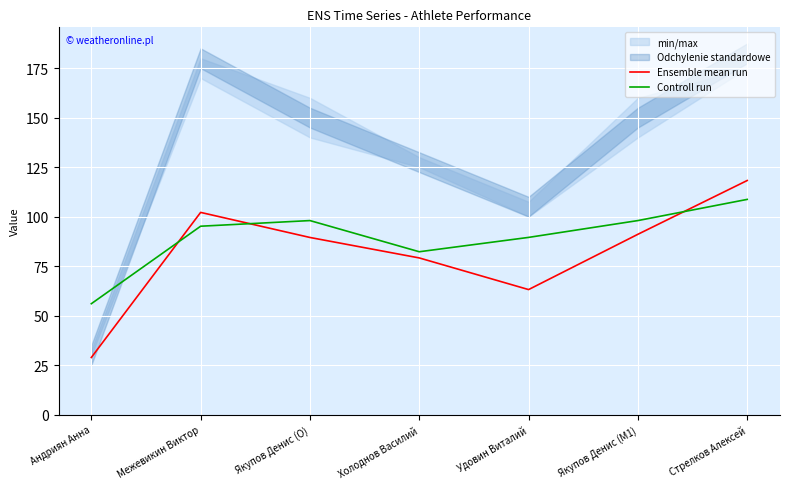

Which series changed the most between Холоднов Василий and Удовин Виталий?

Ensemble mean run